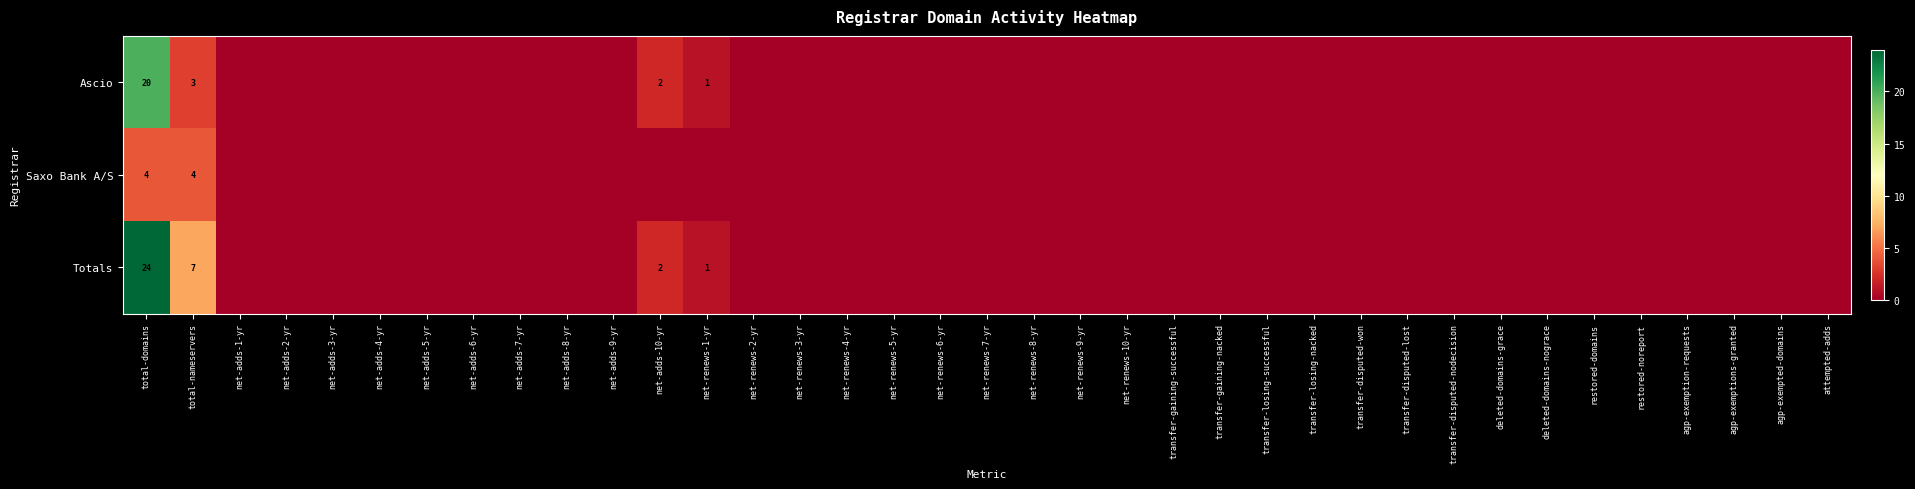

Rank the series at total-nameservers from lowest to highest value.

Ascio, Saxo Bank A/S, Totals